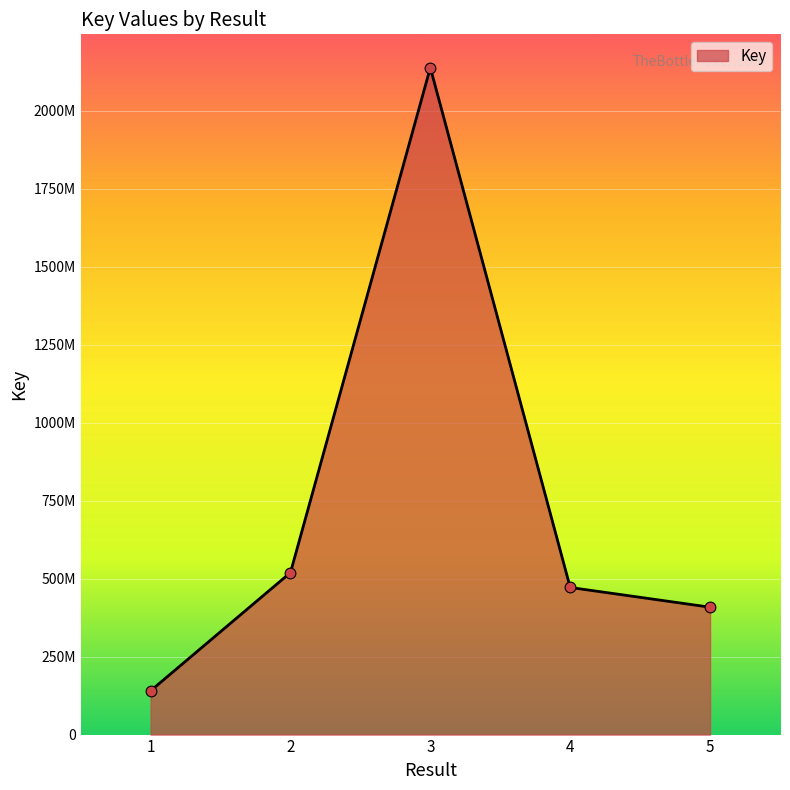

What is the ratio of the value at 3 to the value at 1?

15.2